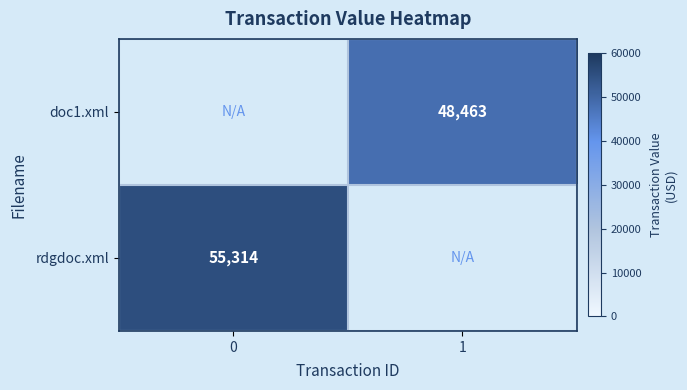

True or false: doc1.xml has a value of 13486 at 1.

False